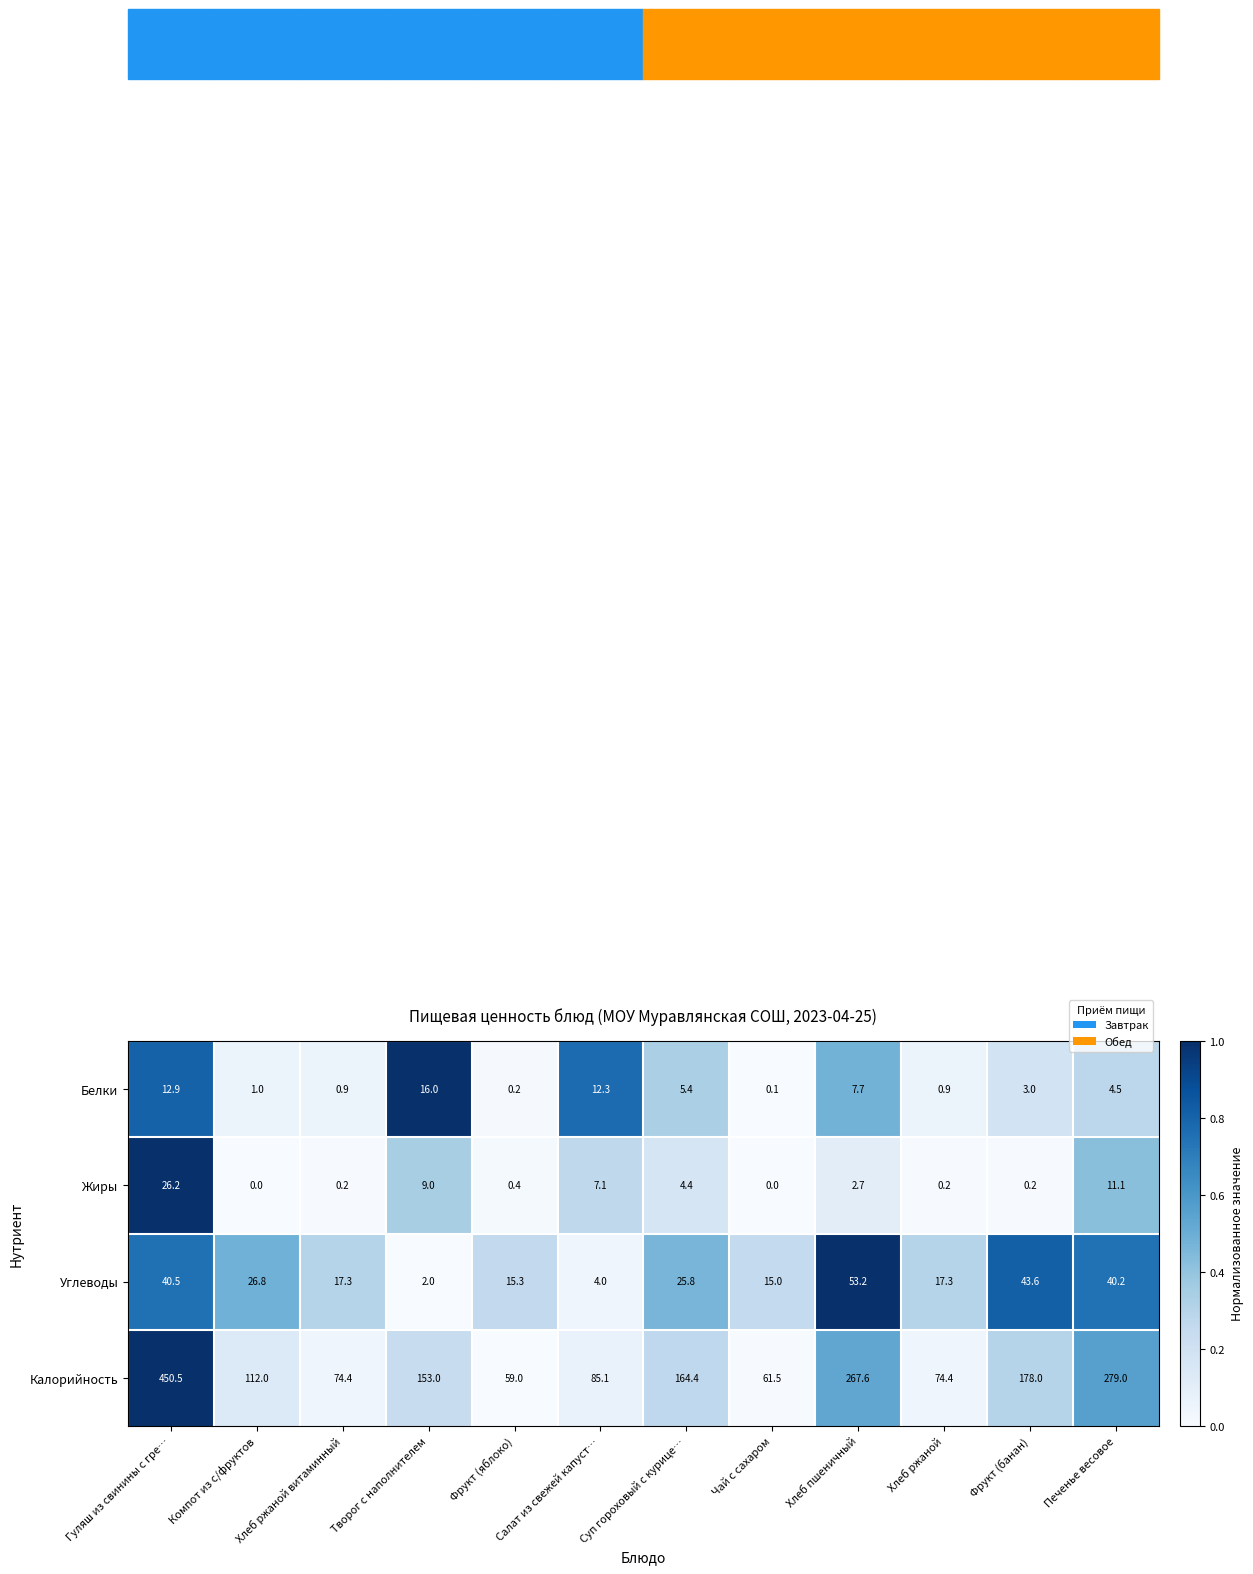

Which series changed the most between Гуляш из свинины с гре… and Фрукт (яблоко)?

Калорийность